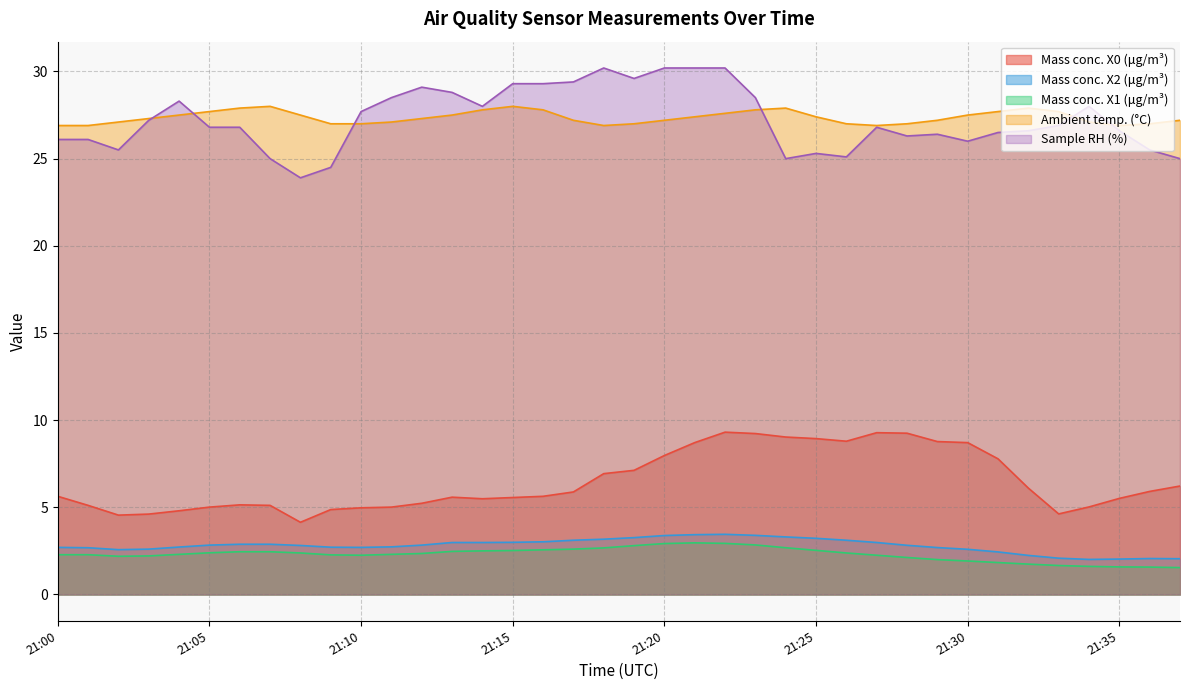

What is the highest value of the X0_M11 series?

9.3